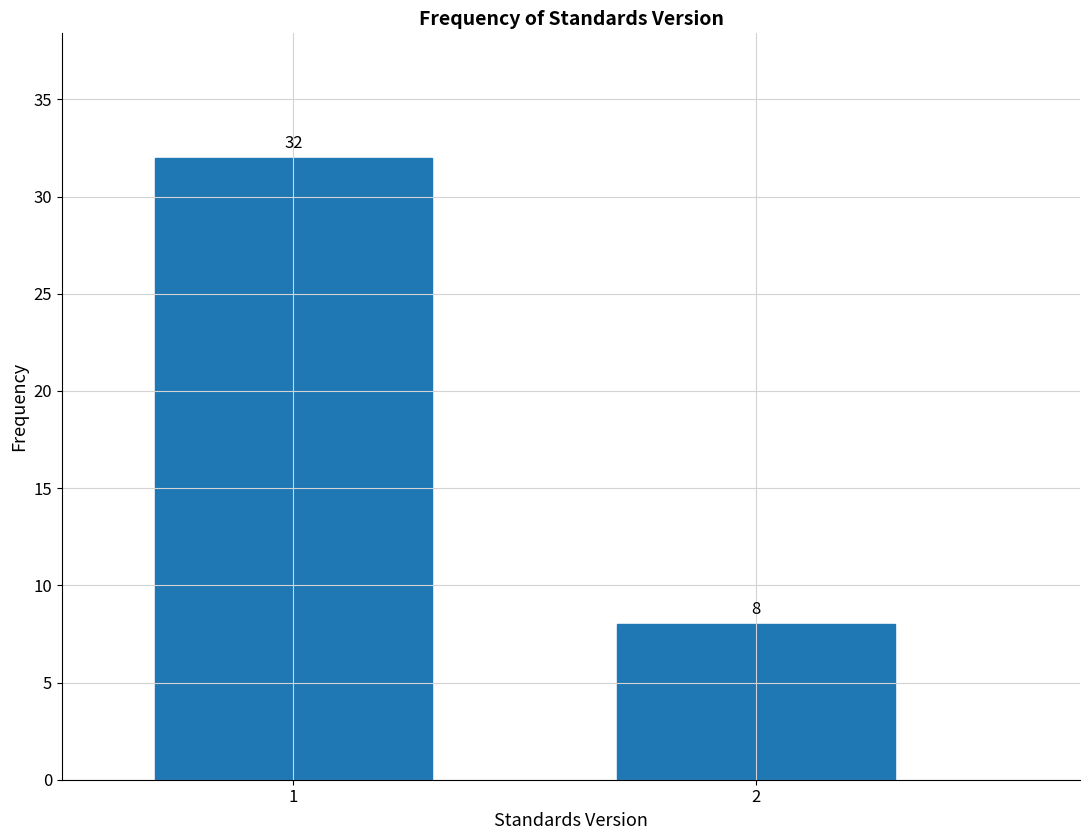

Reading left to right, what are all the values shown in this chart?

32	8